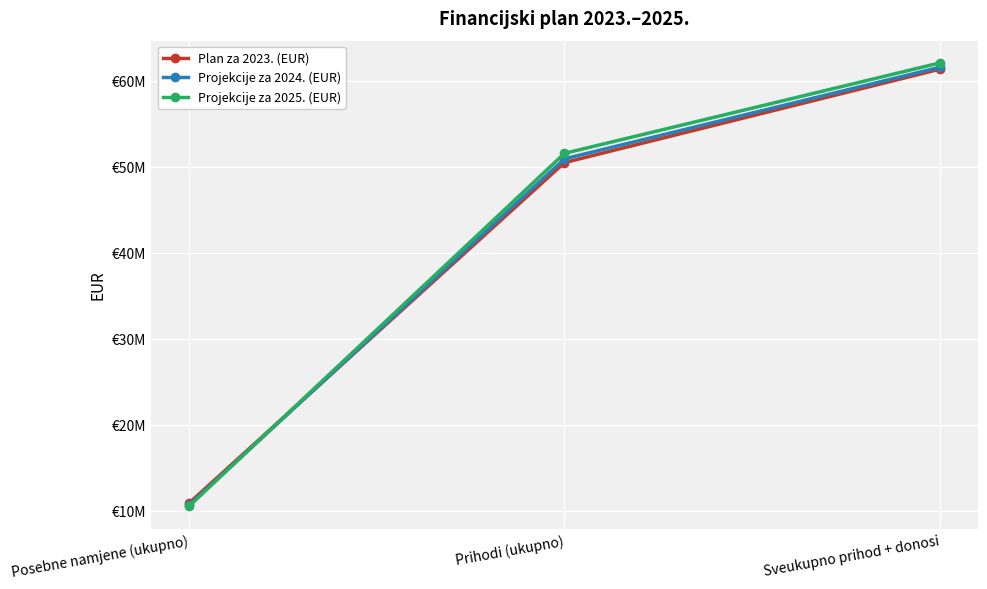

What is the maximum value for Projekcije za 2024. (EUR)?

61592815